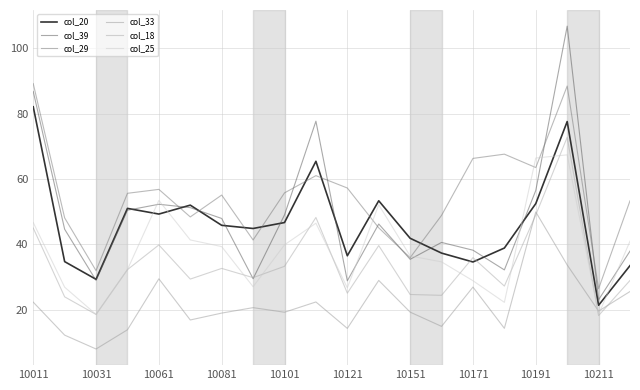

Is this an area chart (filled region under the line)?

No